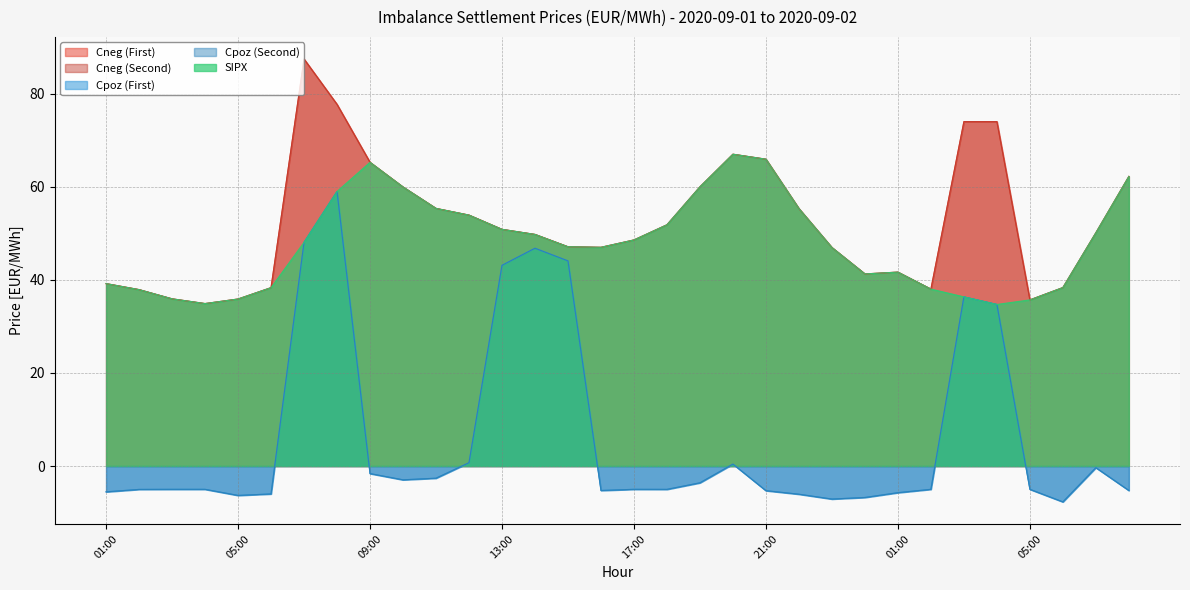

Rank the series by their maximum value, from lowest to highest.

Cpoz (First), Cpoz (Second), SIPX, Cneg (First), Cneg (Second)